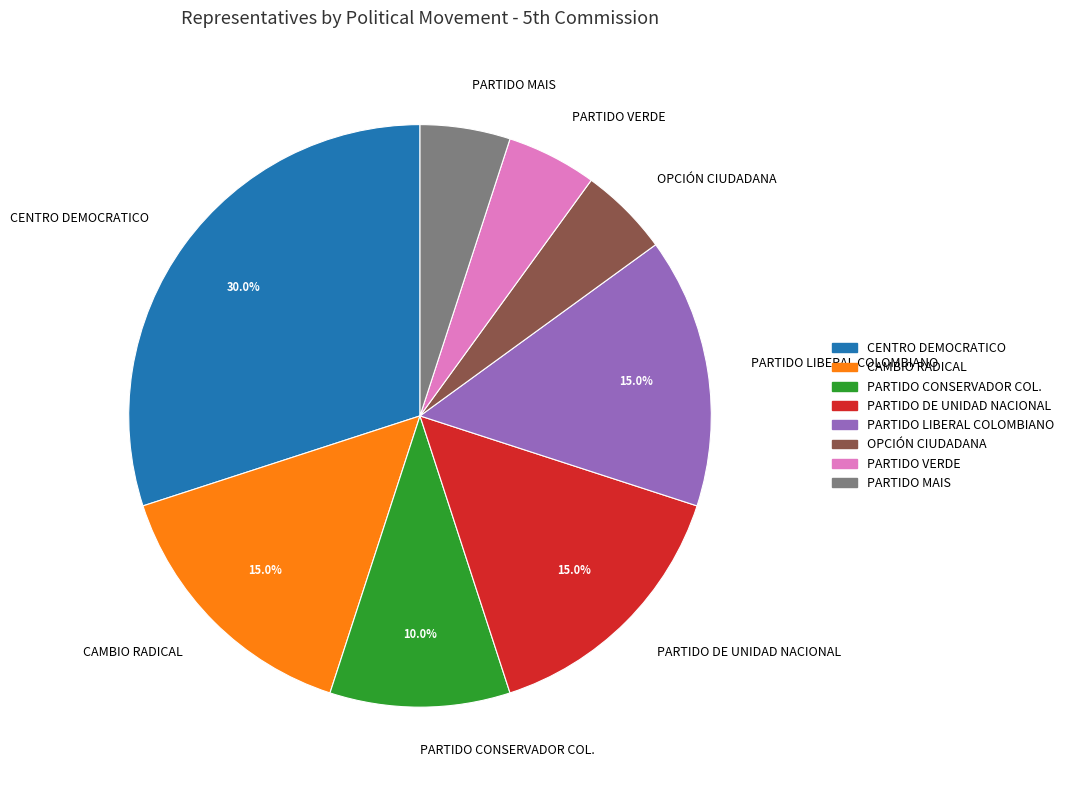

Does any single category account for the majority?

No